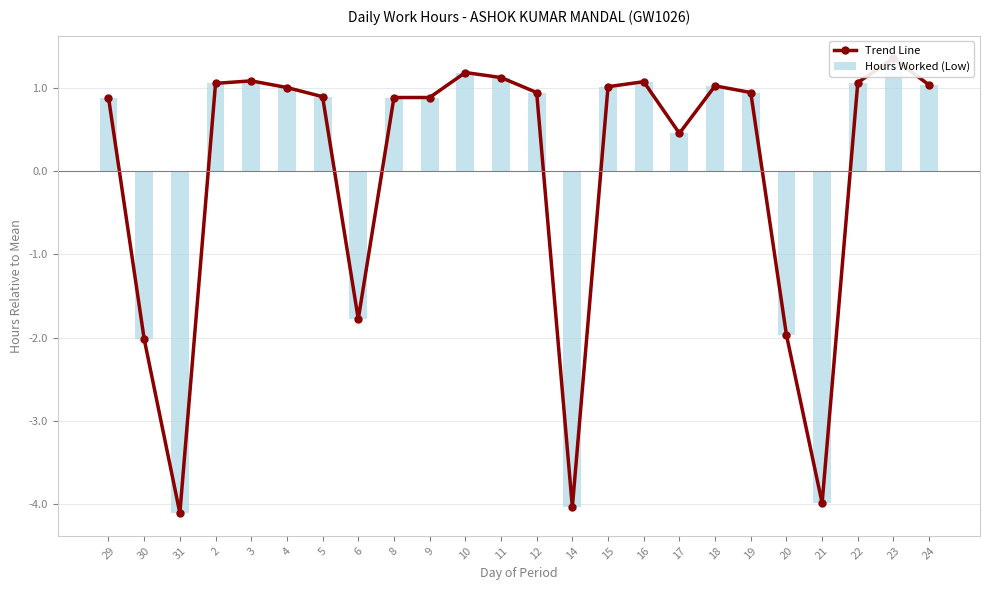

Reading left to right, what are all the values shown in this chart?

Trend Line: 0.9	-2.0	-4.1	1.1	1.1	1.0	0.9	-1.8	0.9	0.9	1.2	1.1	0.9	-4.0	1.0	1.1	0.5	1.0	0.9	-2.0	-4.0	1.1	1.4	1.0
Hours Worked (Low): 0.9	-2.0	-4.1	1.1	1.1	1.0	0.9	-1.8	0.9	0.9	1.2	1.1	0.9	-4.0	1.0	1.1	0.5	1.0	0.9	-2.0	-4.0	1.1	1.4	1.0